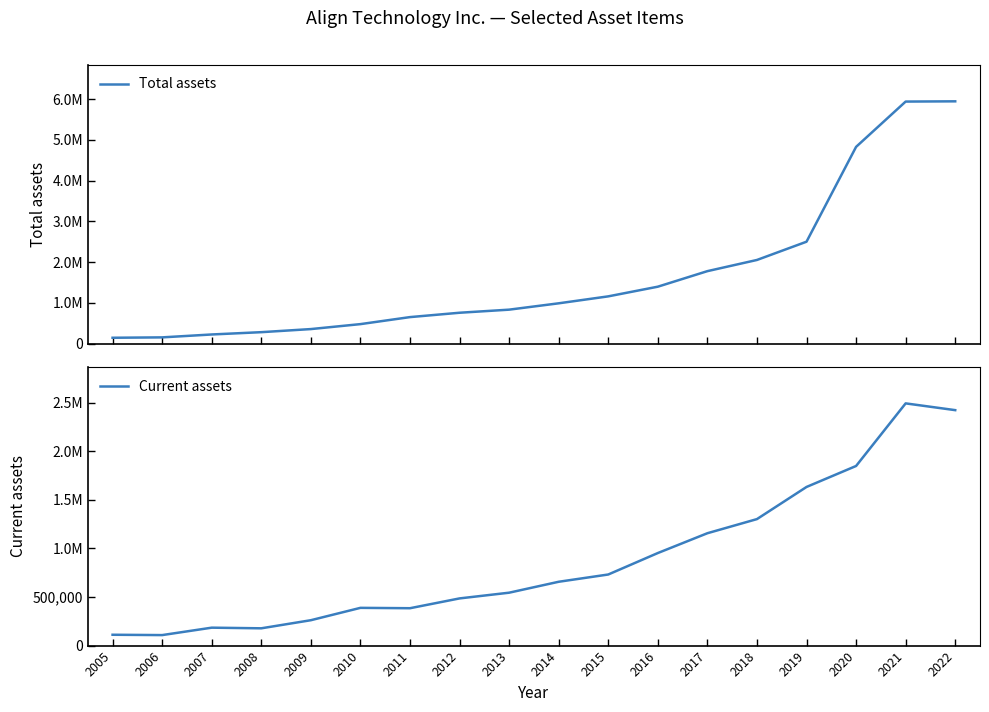

Which has a higher value, 2006 or 2018?

2018